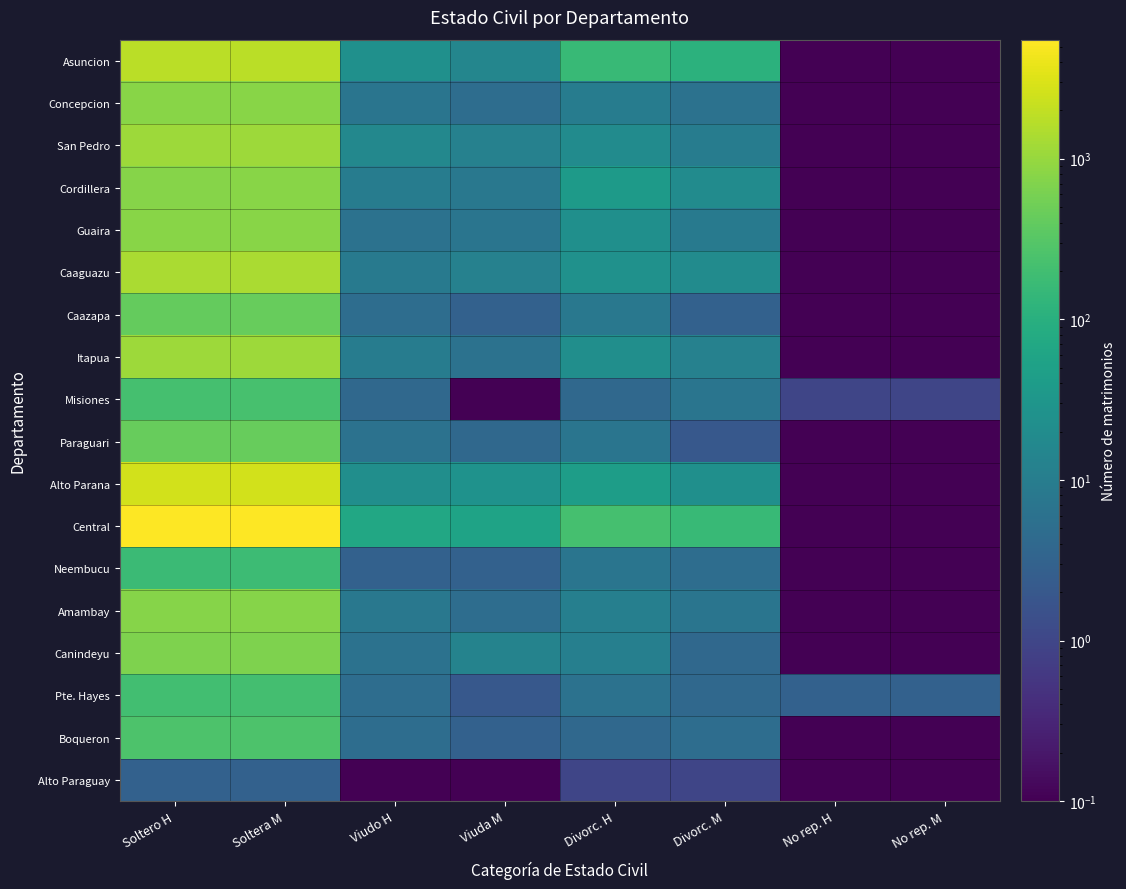

Which series has the largest total across all categories?

Central